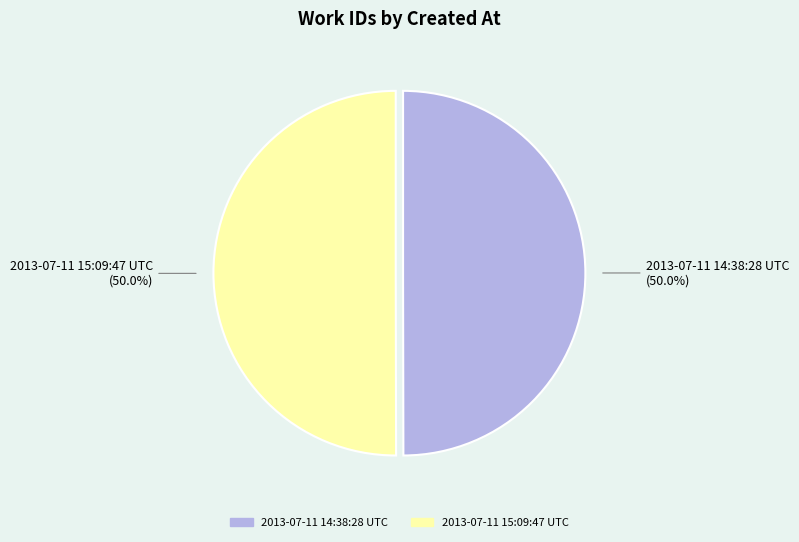

What is the ratio of the value at 2013-07-11 14:38:28 UTC to the value at 2013-07-11 15:09:47 UTC?

1.0